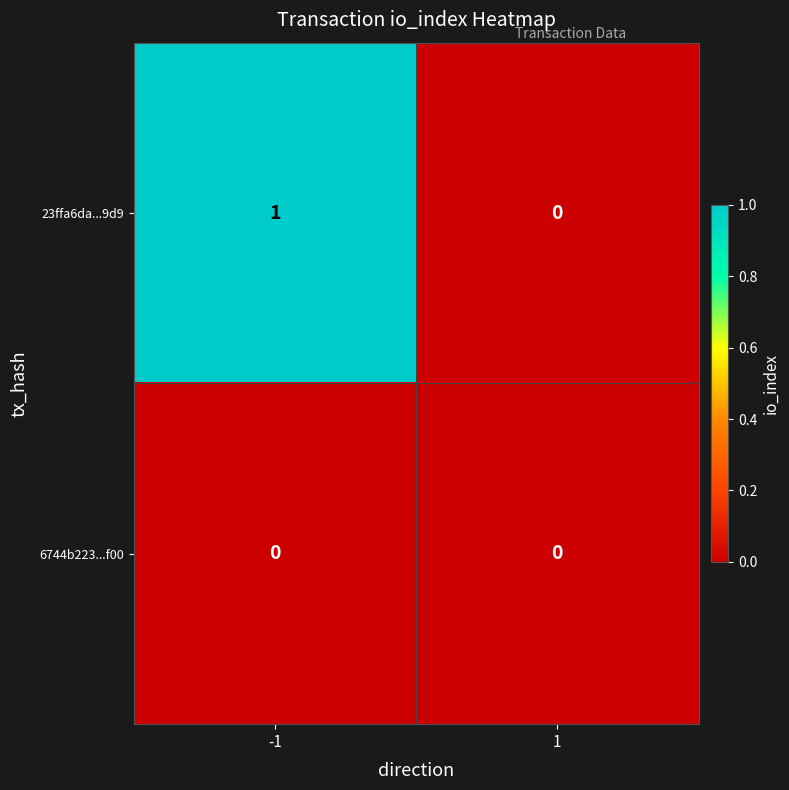

Which series has the widest spread of values?

23ffa6da...9d9